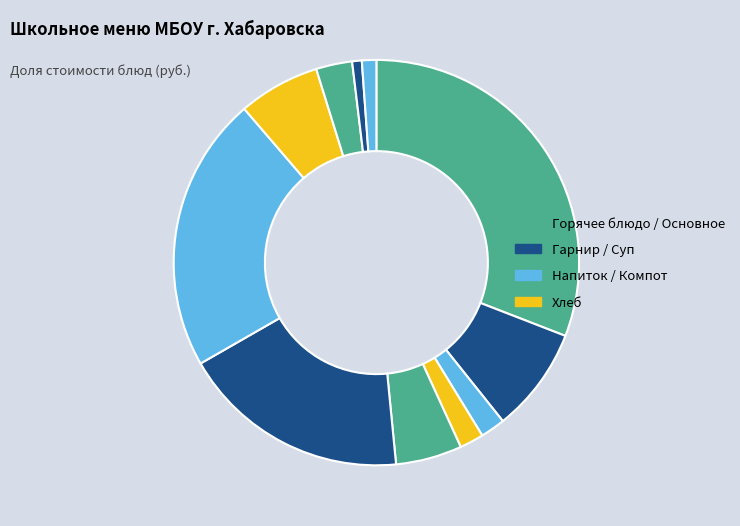

To the nearest percent, what is the difference between the largest and smallest slice percentages?

30%